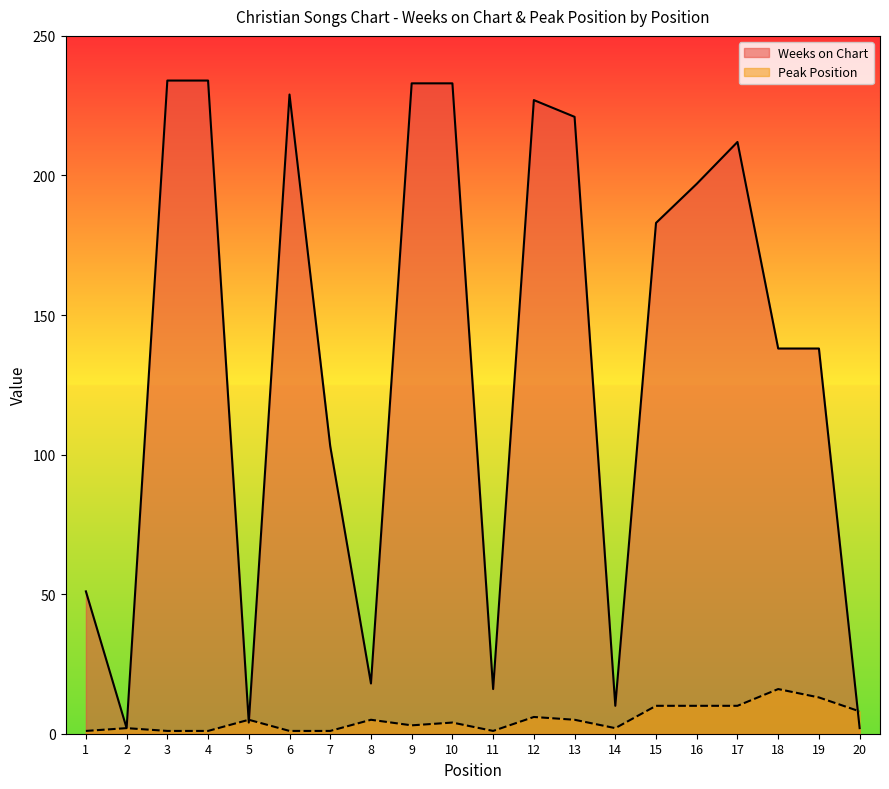

What is the spread (max minus min) of values at 1?

50